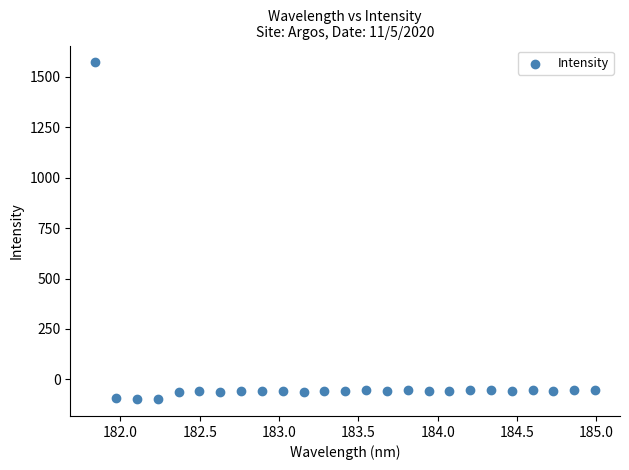

What is the range of Y values (max minus min)?

1670.3